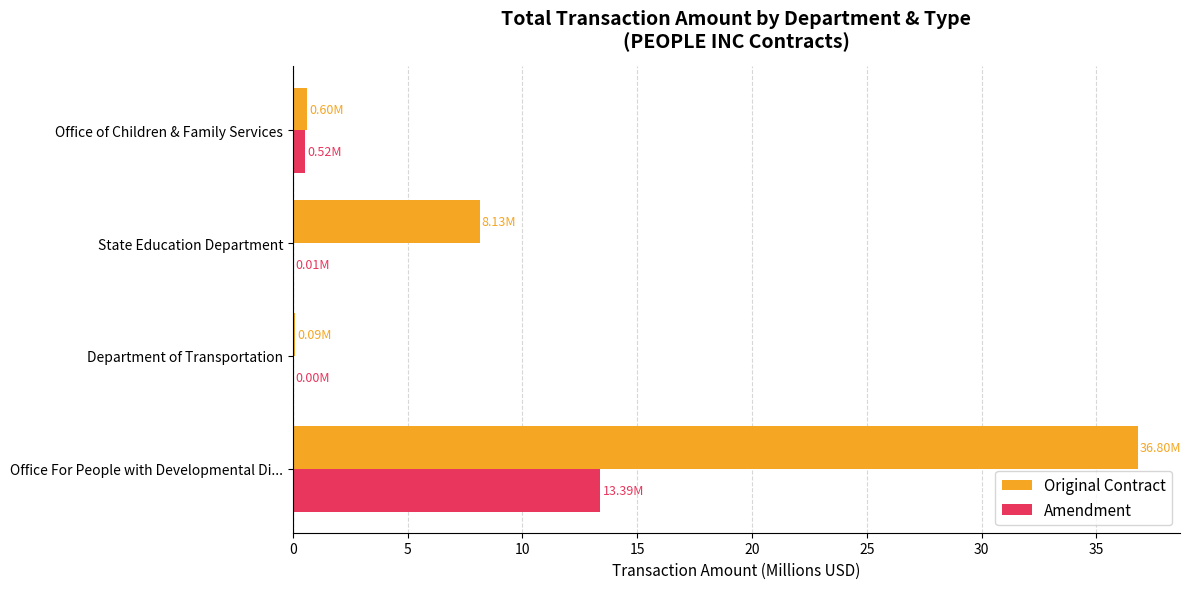

Where is Original Contract nearest to the value 18?

State Education Department